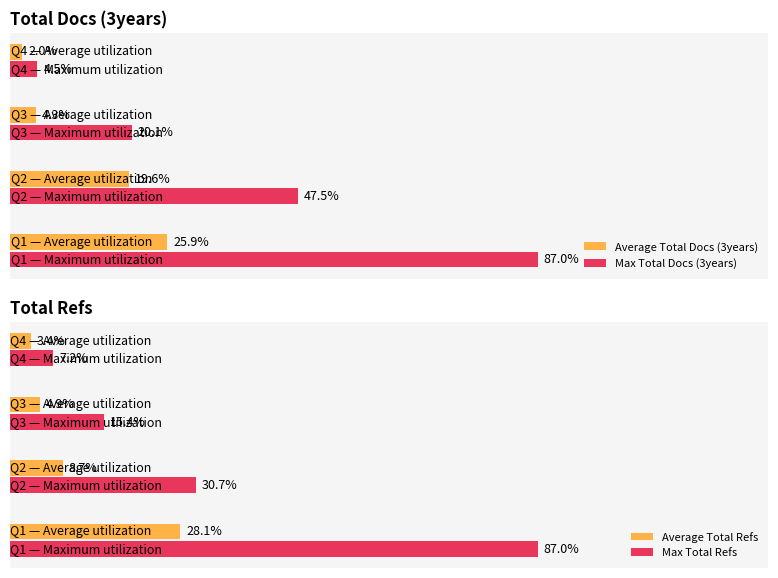

Are the bars grouped side by side (vs. stacked)?

Yes